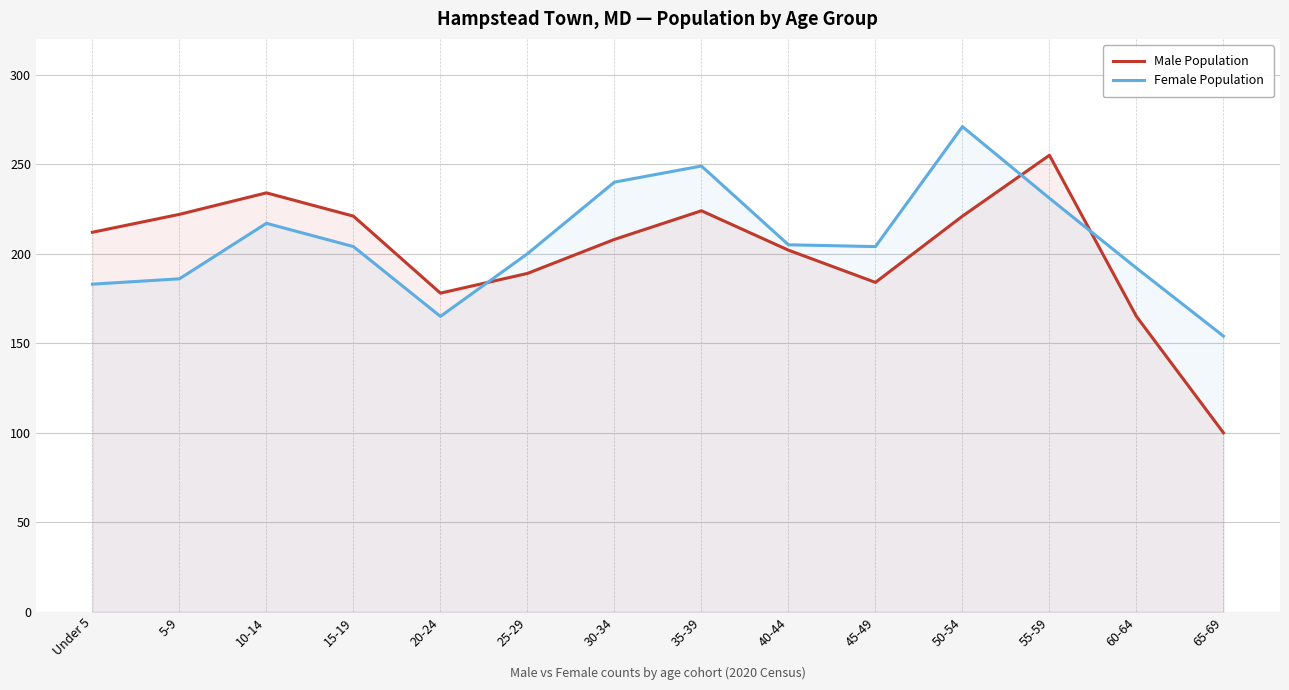

What is the total value across all series at 60-64?

357